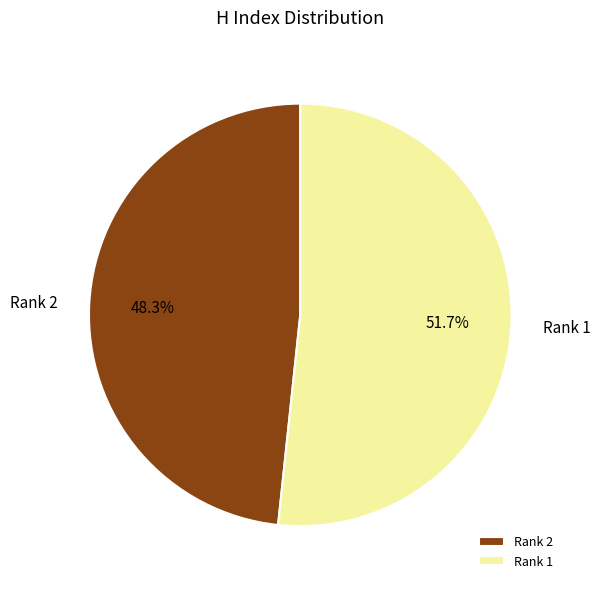

What percentage do Rank 2 and Rank 1 together represent?

100.0%